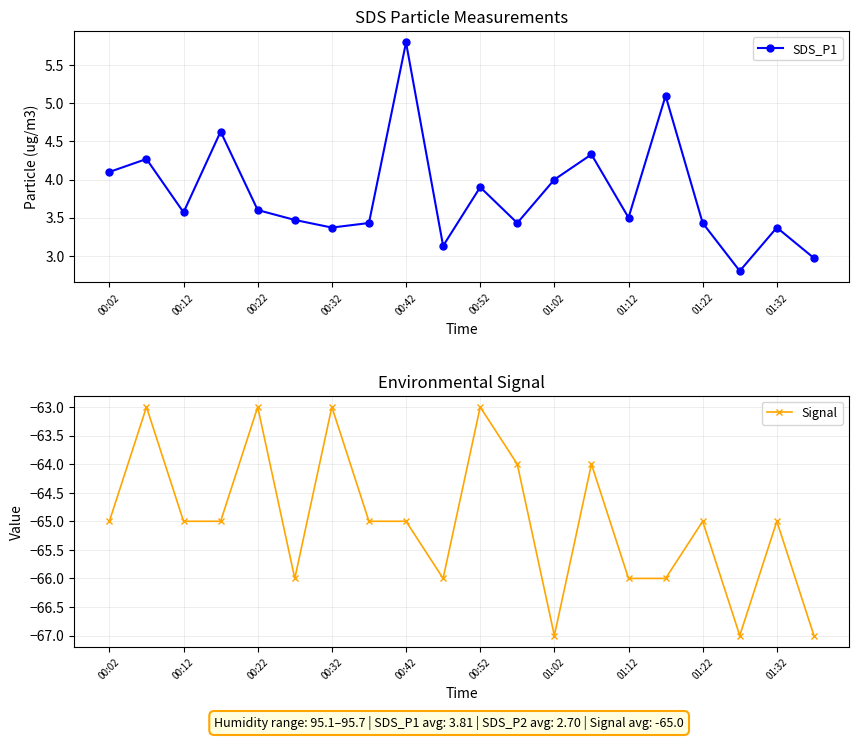

Is it true that SDS_P1 equals 3.6 at 00:22?

True